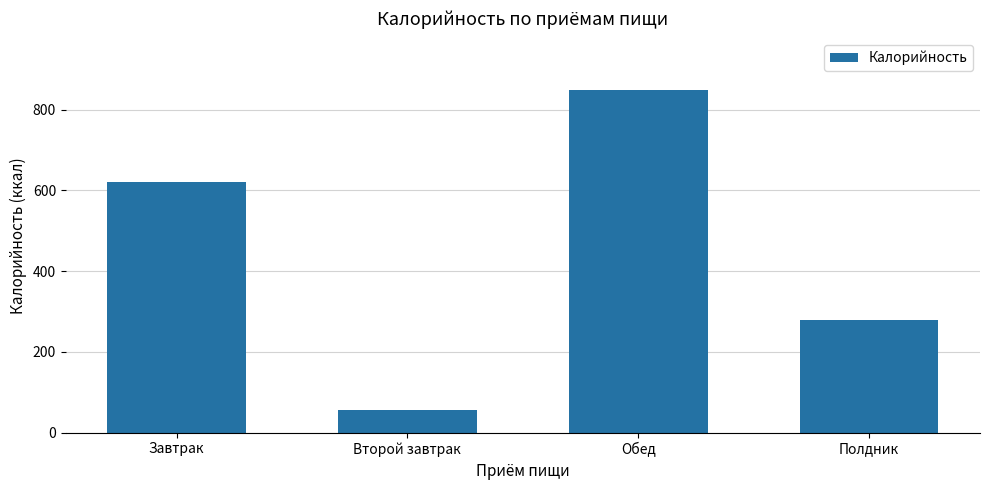

How many values are below 621?

2